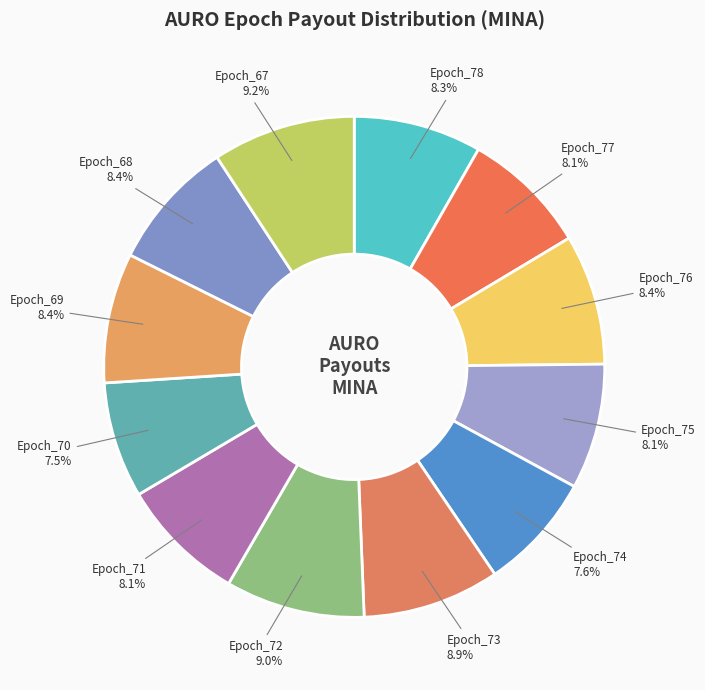

Combined, what portion of the pie is Epoch_78 and Epoch_67?

17.5%